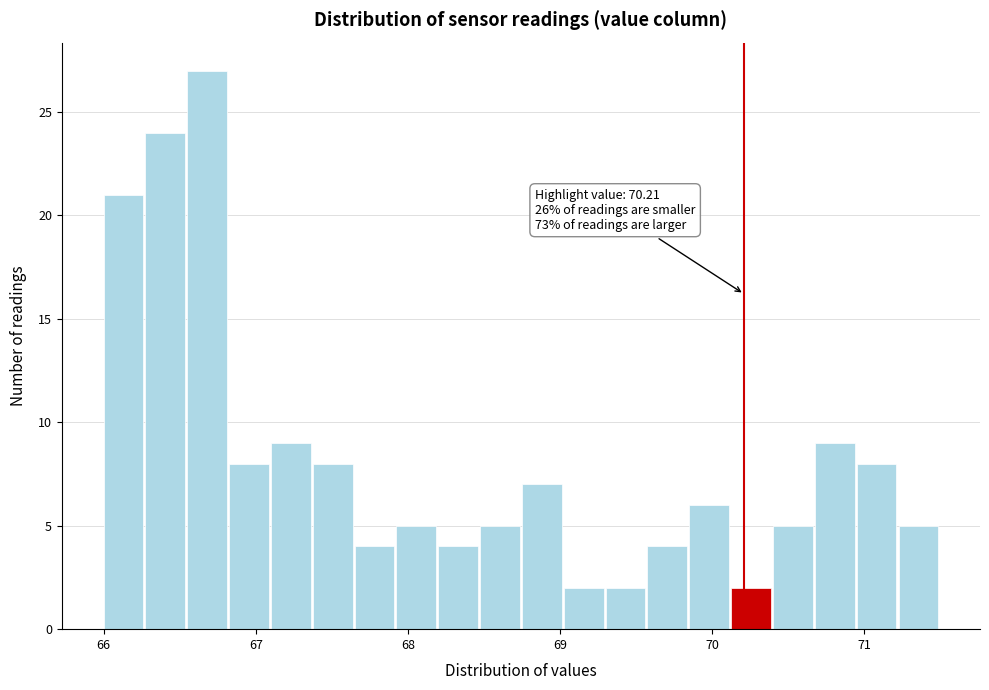

Around what value on the x-axis is the tallest bar? Give the approximate position of its centre, as read against the axis.

66.7